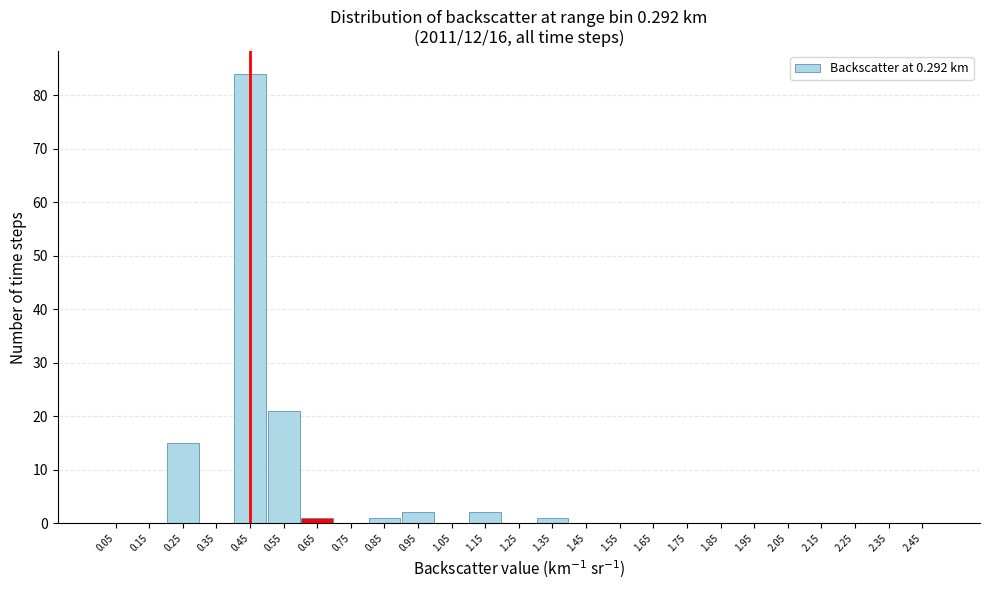

What is the height of the bar covering 0.5 to 0.6 on the x-axis? The values are not printed on the chart, so give them approximately, as read against the axis.

21